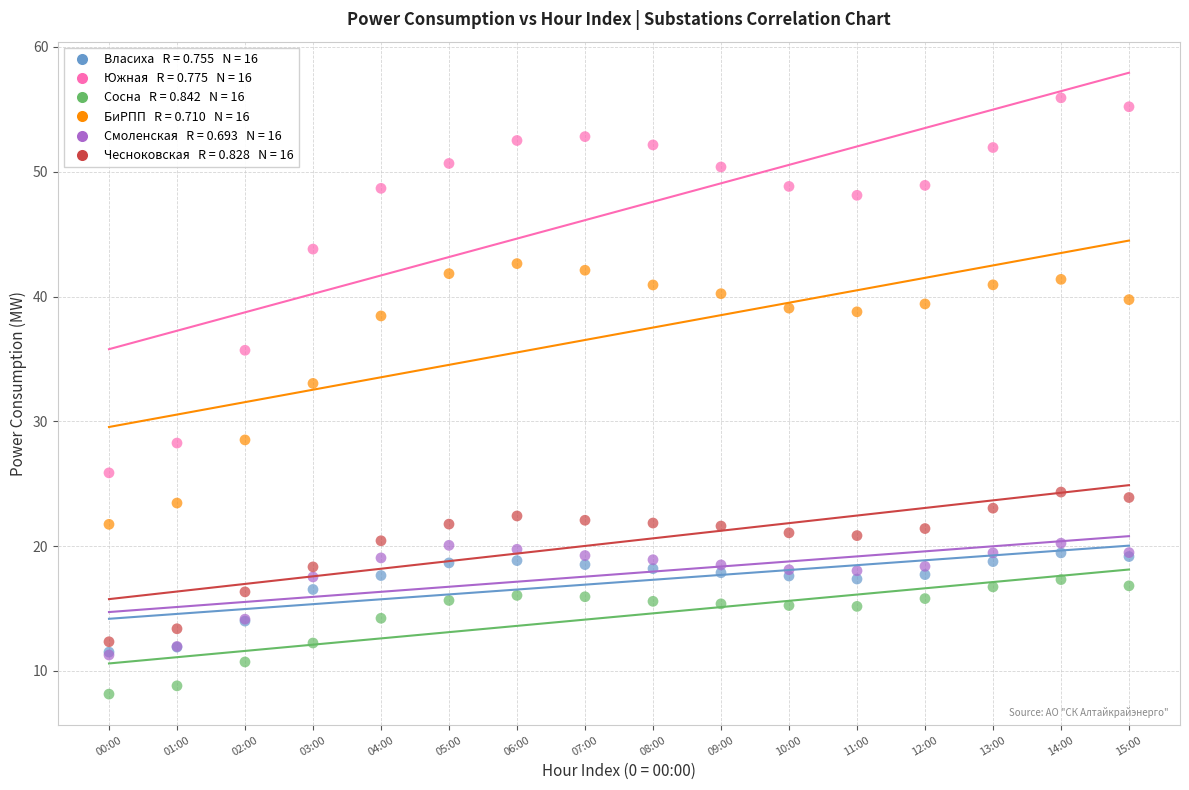

Across all series, what Y value is closest to 32?

33.0